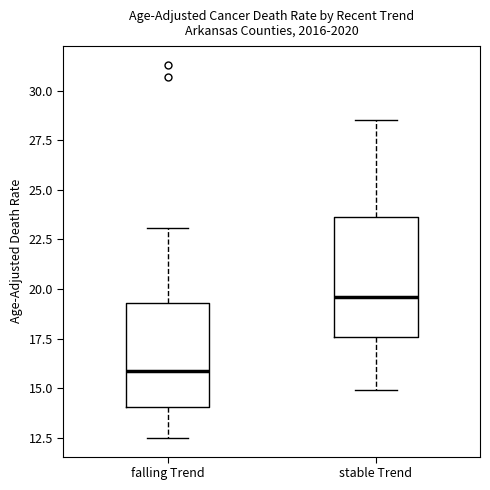

Reading left to right, read every box against the y-axis: the position of its median line, the range the box covers, and the ends of its whiskers. The values are not printed on the chart, so give them approximately, as read against the axis.

falling Trend: median 16.0, box 14.0 to 19.5, whiskers 12.5 to 23.0
stable Trend: median 19.5, box 17.5 to 23.5, whiskers 15.0 to 28.5